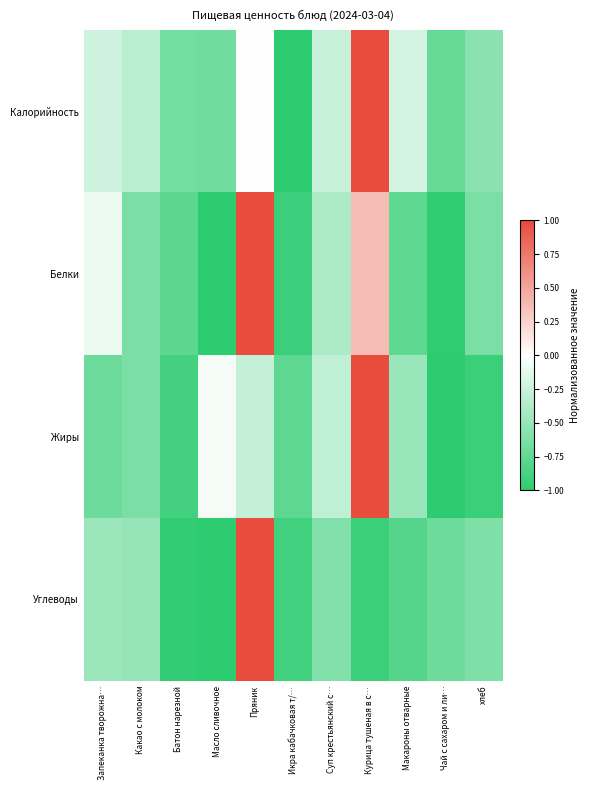

At Курица тушеная в с…, list the series in order from smallest to largest.

Углеводы, Белки, Калорийность, Жиры